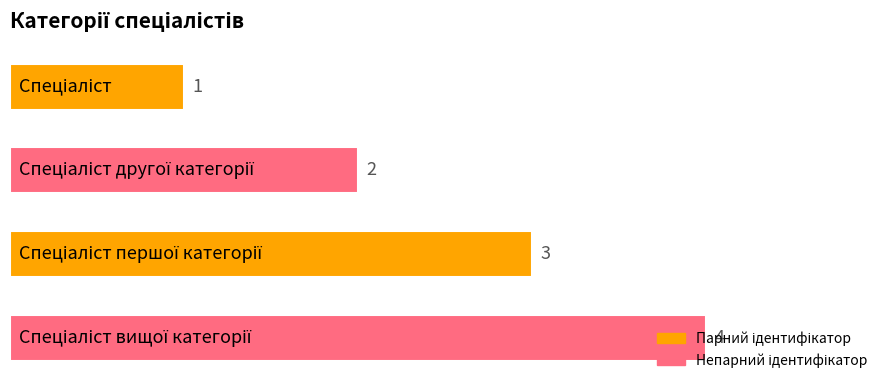

What is the value of the 3rd bar from the top?

3